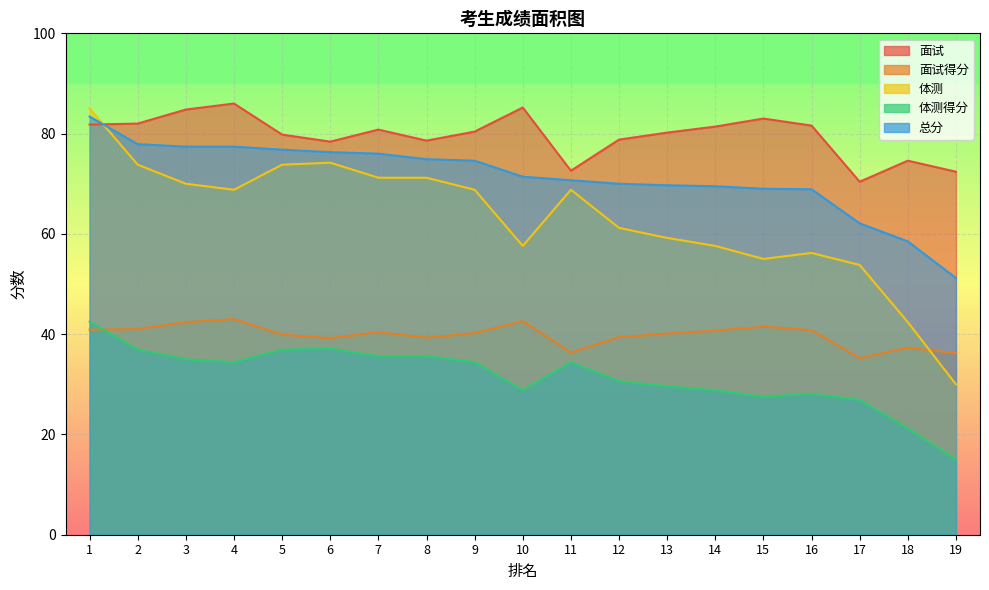

Which category has the highest value across all series?

4